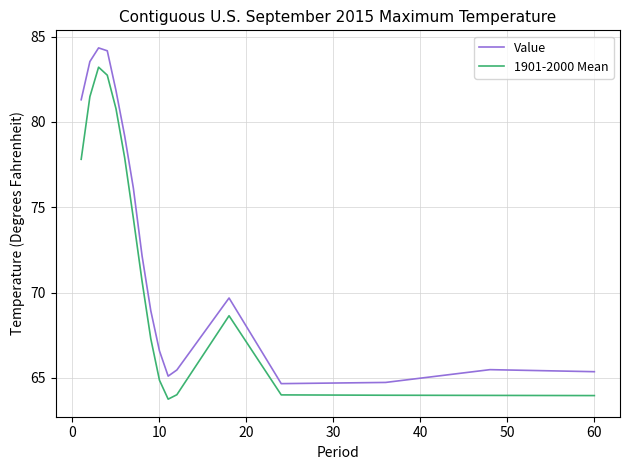

Rank the series by their average value, from lowest to highest.

1901-2000 Mean, Value